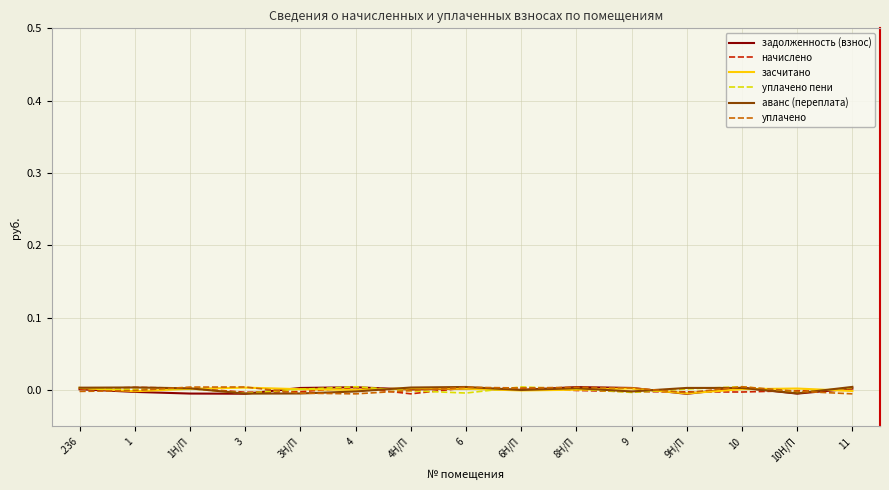

Reading left to right, what are all the values shown in this chart?

задолженность (взнос): .236=0.0	1=-0.0	1Н/П=-0.0	3=-0.0	3Н/П=0.0	4=0.0	4Н/П=0.0	6=0.0	6Н/П=0.0	8Н/П=0.0	9=0.0	9Н/П=-0.0	10=0.0	10Н/П=-0.0	11=0.0
начислено: .236=0.0	1=0.0	1Н/П=0.0	3=-0.0	3Н/П=-0.0	4=0.0	4Н/П=-0.0	6=0.0	6Н/П=0.0	8Н/П=-0.0	9=-0.0	9Н/П=-0.0	10=-0.0	10Н/П=-0.0	11=0.0
засчитано: .236=0.0	1=-0.0	1Н/П=0.0	3=0.0	3Н/П=0.0	4=0.0	4Н/П=0.0	6=0.0	6Н/П=-0.0	8Н/П=0.0	9=0.0	9Н/П=-0.0	10=0.0	10Н/П=0.0	11=-0.0
уплачено пени: .236=0.0	1=0.0	1Н/П=0.0	3=-0.0	3Н/П=0.0	4=0.0	4Н/П=-0.0	6=-0.0	6Н/П=0.0	8Н/П=0.0	9=-0.0	9Н/П=0.0	10=0.0	10Н/П=-0.0	11=0.0
аванс (переплата): .236=0.0	1=0.0	1Н/П=0.0	3=-0.0	3Н/П=-0.0	4=-0.0	4Н/П=0.0	6=0.0	6Н/П=0.0	8Н/П=0.0	9=-0.0	9Н/П=0.0	10=0.0	10Н/П=-0.0	11=0.0
уплачено: .236=-0.0	1=-0.0	1Н/П=0.0	3=0.0	3Н/П=-0.0	4=-0.0	4Н/П=-0.0	6=0.0	6Н/П=0.0	8Н/П=0.0	9=0.0	9Н/П=-0.0	10=0.0	10Н/П=-0.0	11=-0.0